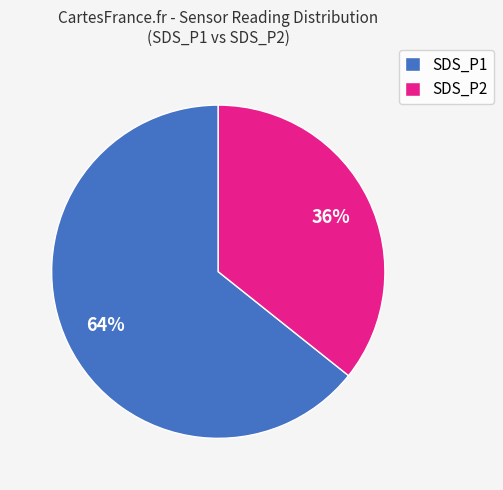

Which has a higher value, SDS_P1 or SDS_P2?

SDS_P1